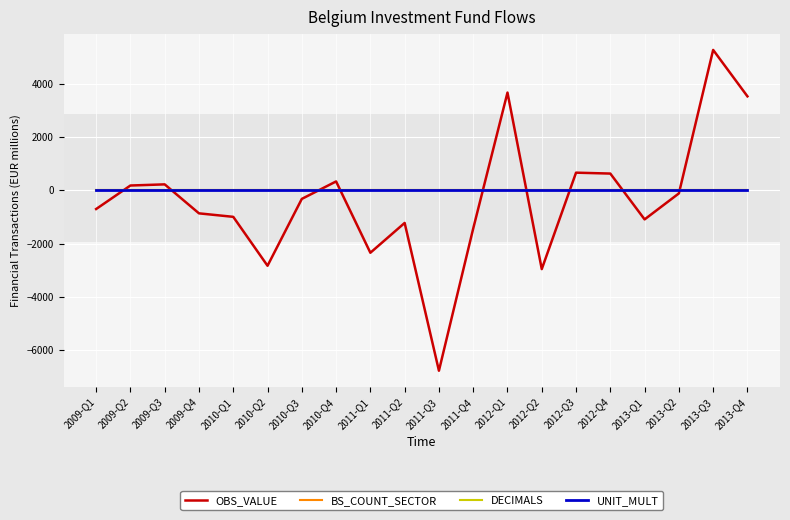

True or false: BS_COUNT_SECTOR has a value of 0 at 2010-Q3.

True